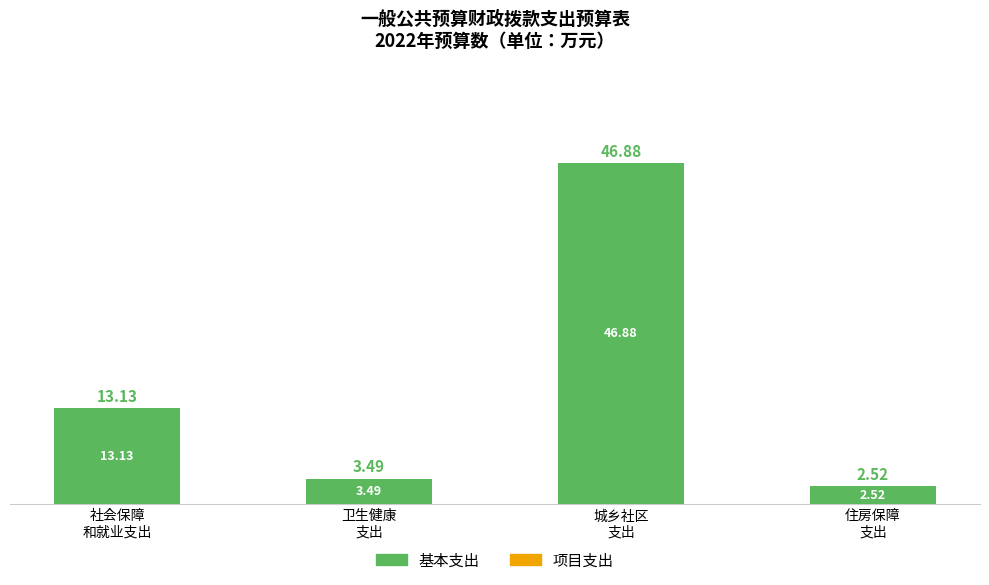

What is the difference between the second highest and second lowest values?

9.6